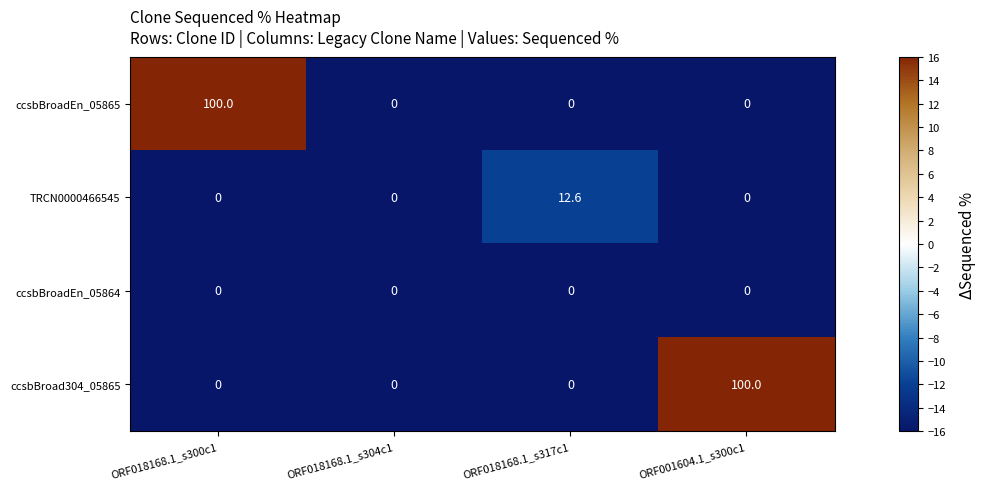

The value of ccsbBroadEn_05865 at ORF018168.1_s317c1 is -51.9. True or false?

False